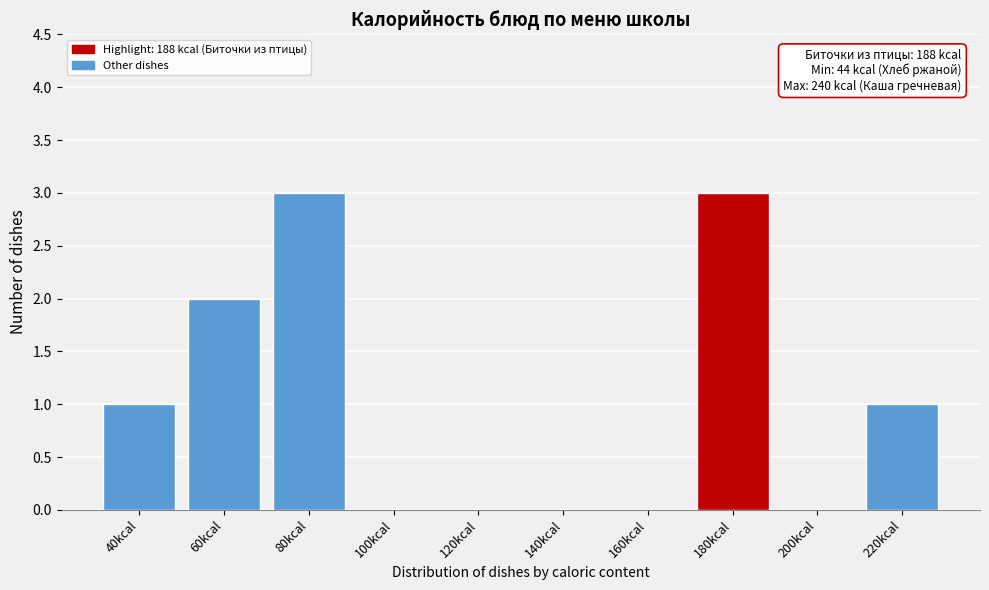

Reading left to right, list all the values displayed in this chart.

40kcal=1	60kcal=2	80kcal=3	100kcal=0	120kcal=0	140kcal=0	160kcal=0	180kcal=3	200kcal=0	220kcal=1